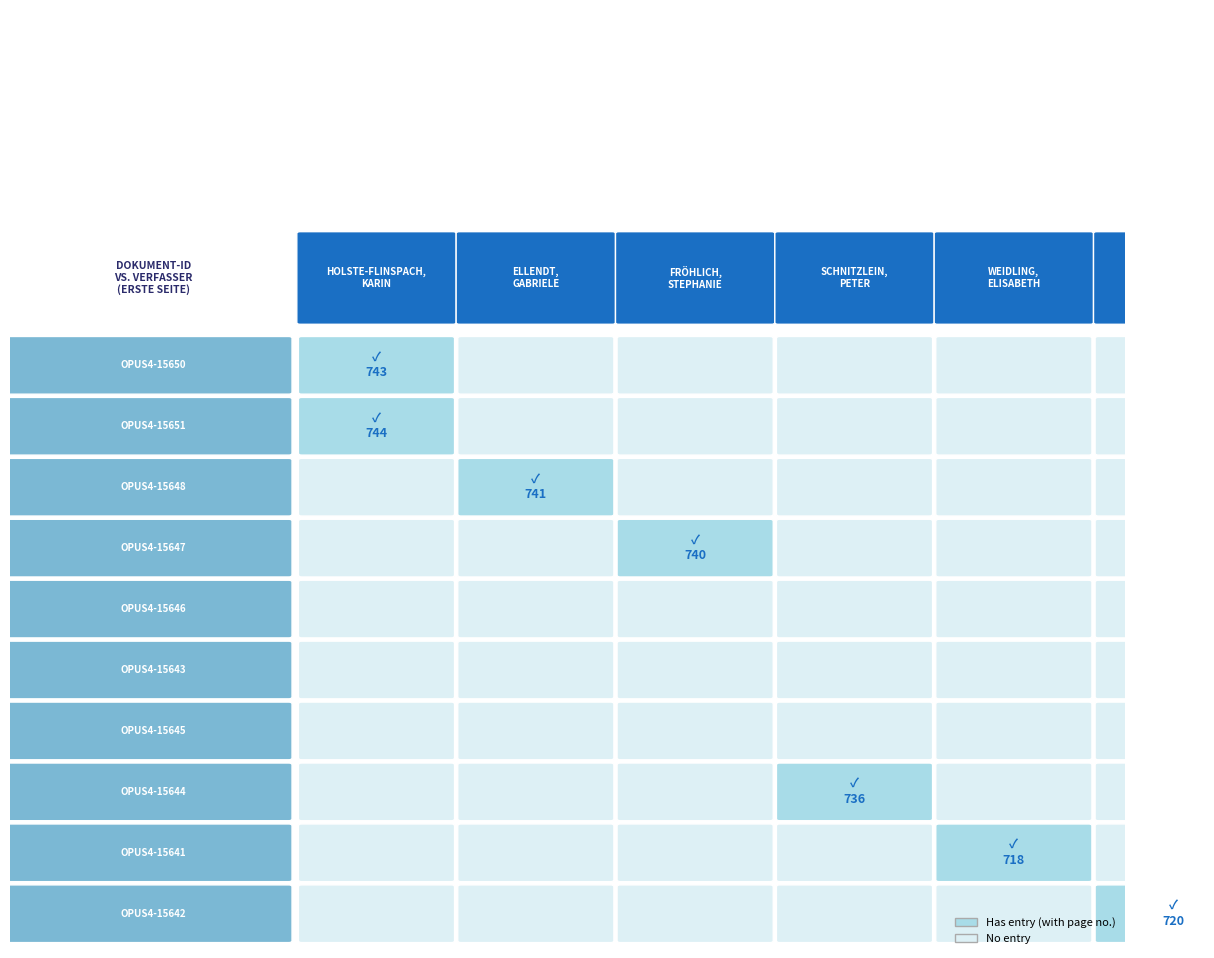

Rank the categories by Fröhlich, Stephanie value from lowest to highest.

OPUS4-15650, OPUS4-15651, OPUS4-15648, OPUS4-15646, OPUS4-15643, OPUS4-15645, OPUS4-15644, OPUS4-15641, OPUS4-15642, OPUS4-15647